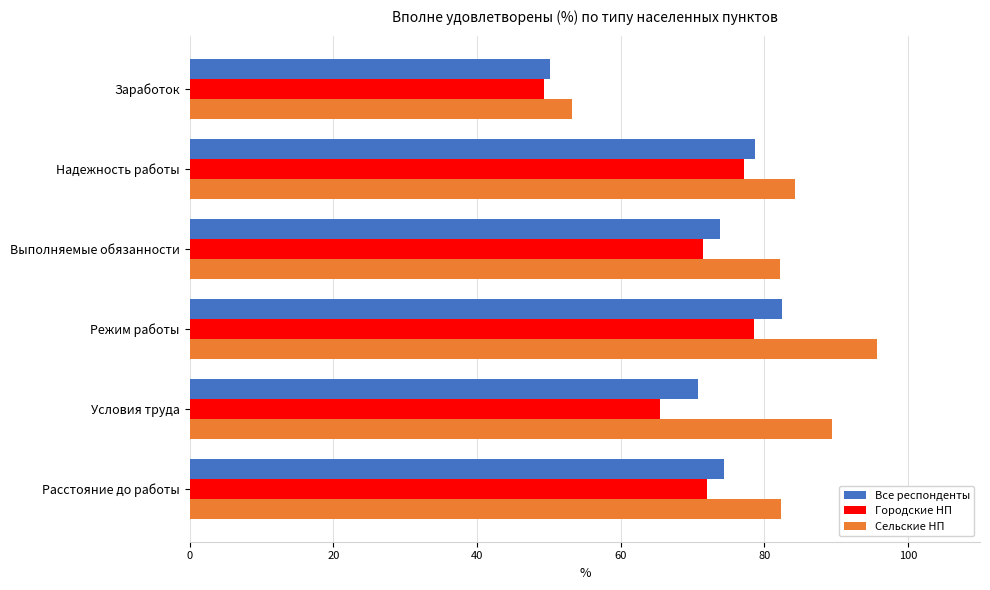

What is the sum of the Городские НП values at Условия труда and Надежность работы?

142.6